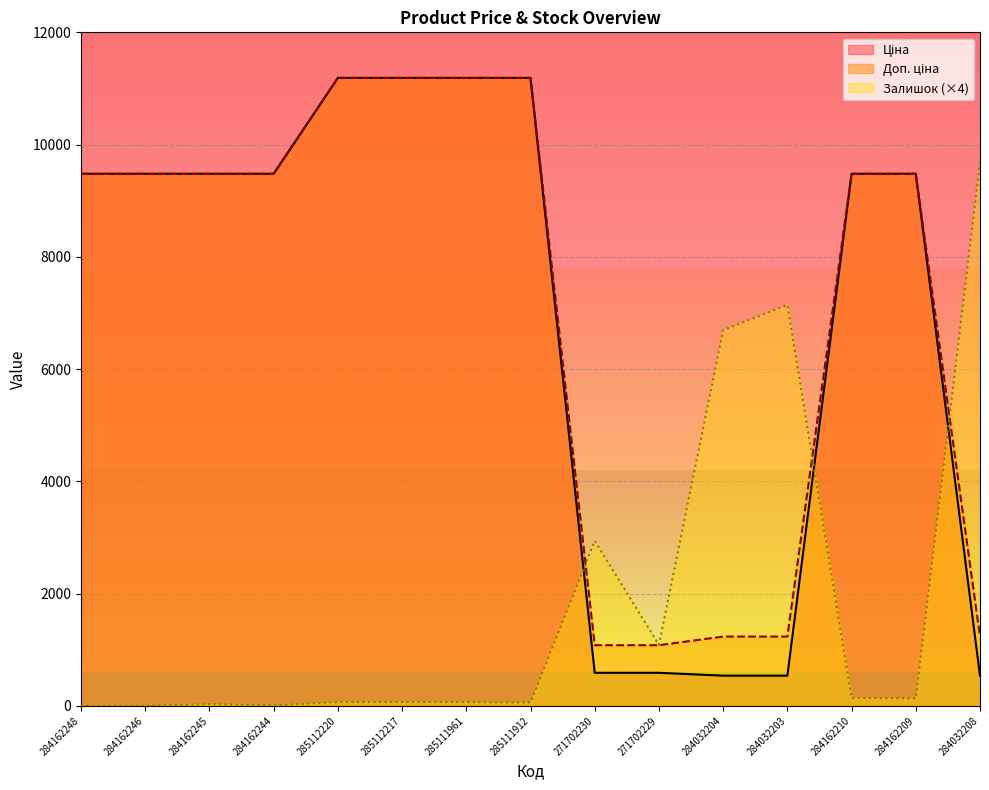

What is the label of the 14th point from the right?

284162246